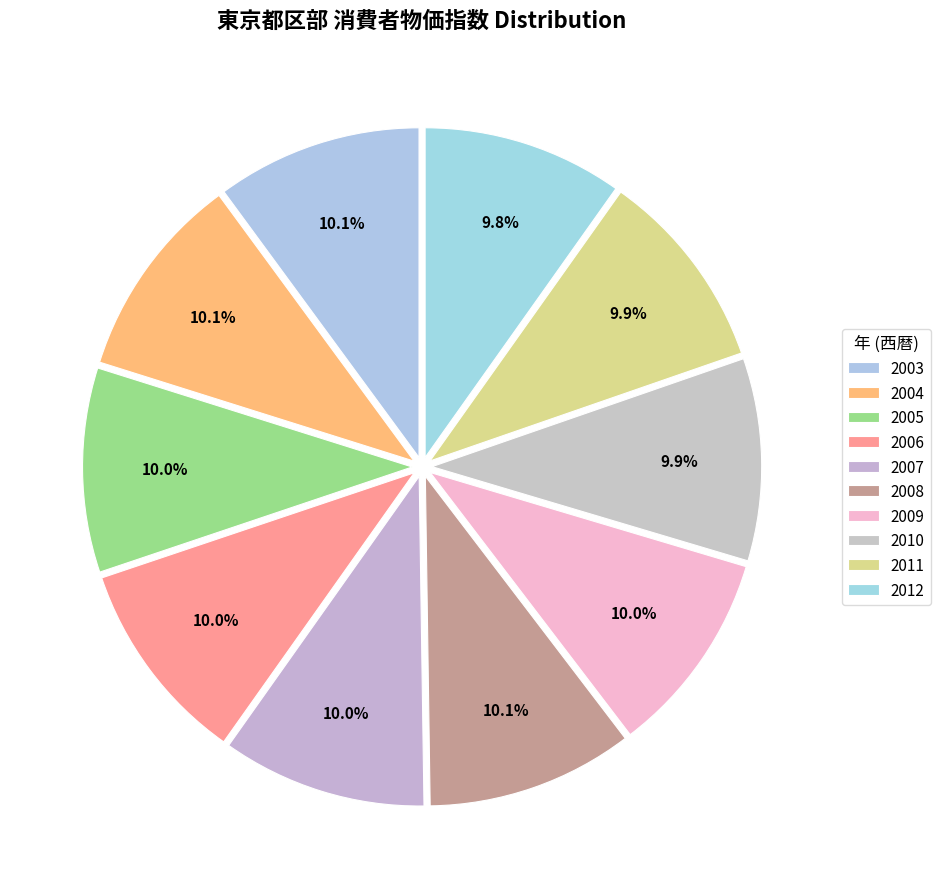

Is there a majority slice in this chart?

No